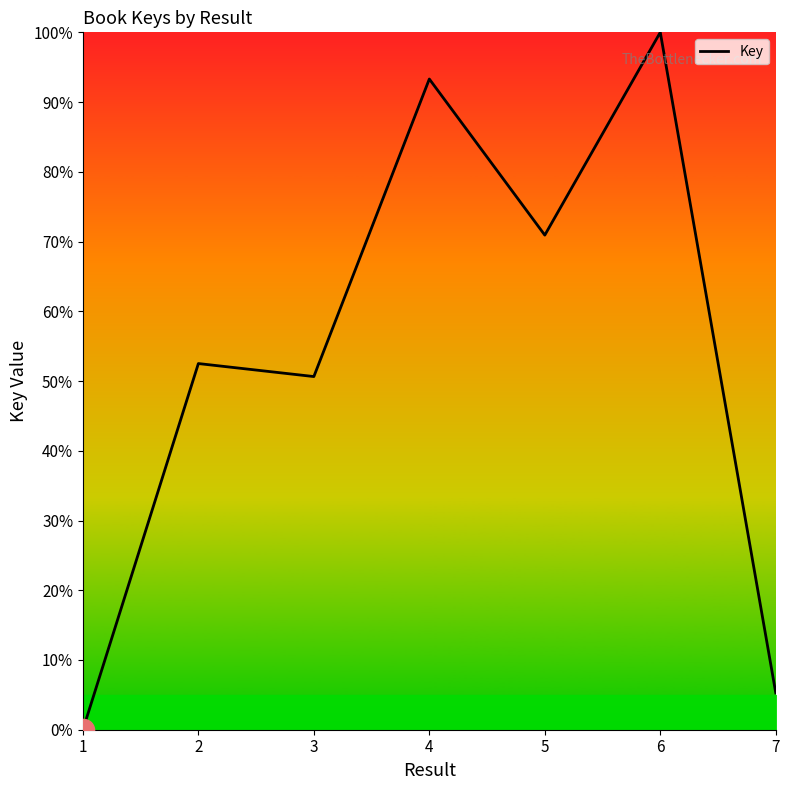

Which has a higher value, 4 or 3?

4